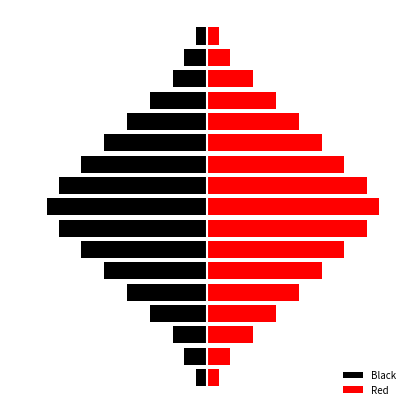

Is the value of Black at 1 greater than the value of Red at 1?

No